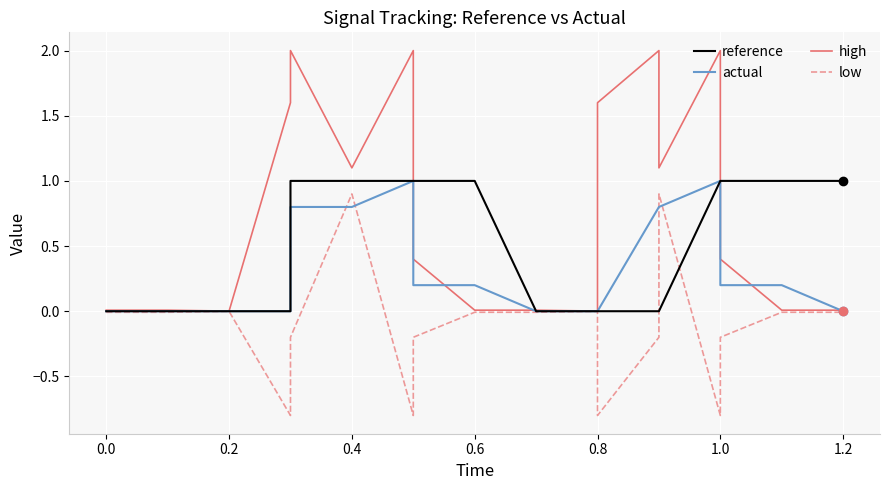

True or false: low and high intersect in this chart.

False